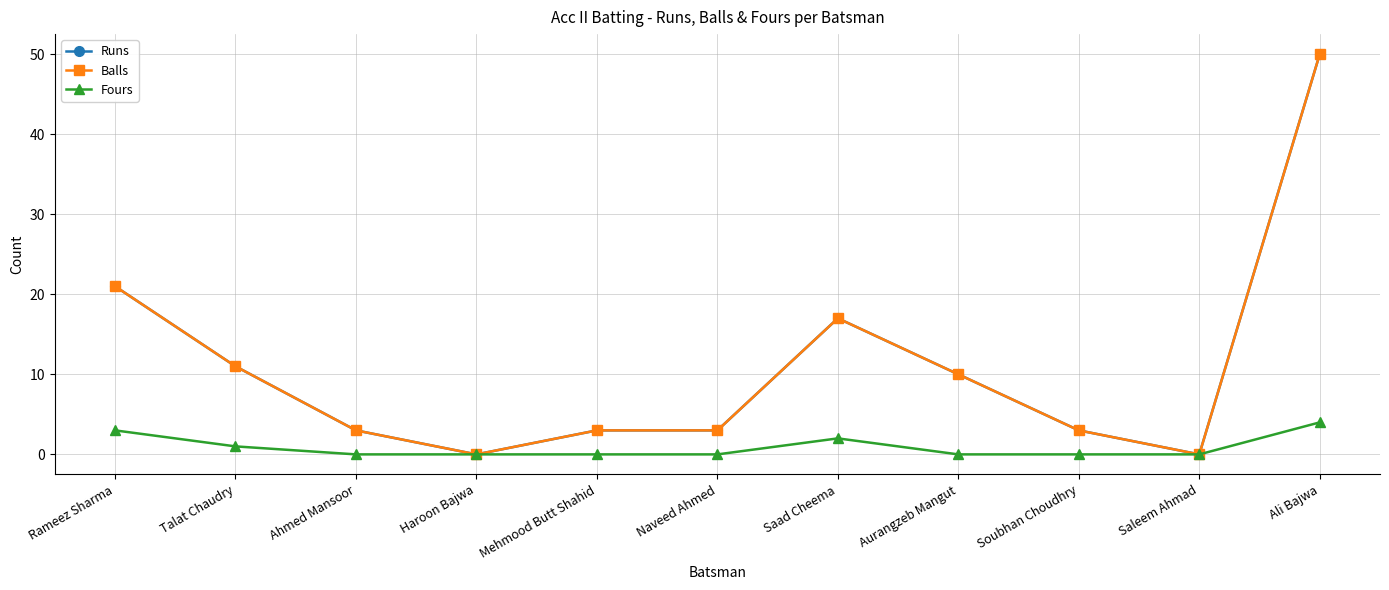

Does the chart have visible grid lines?

Yes